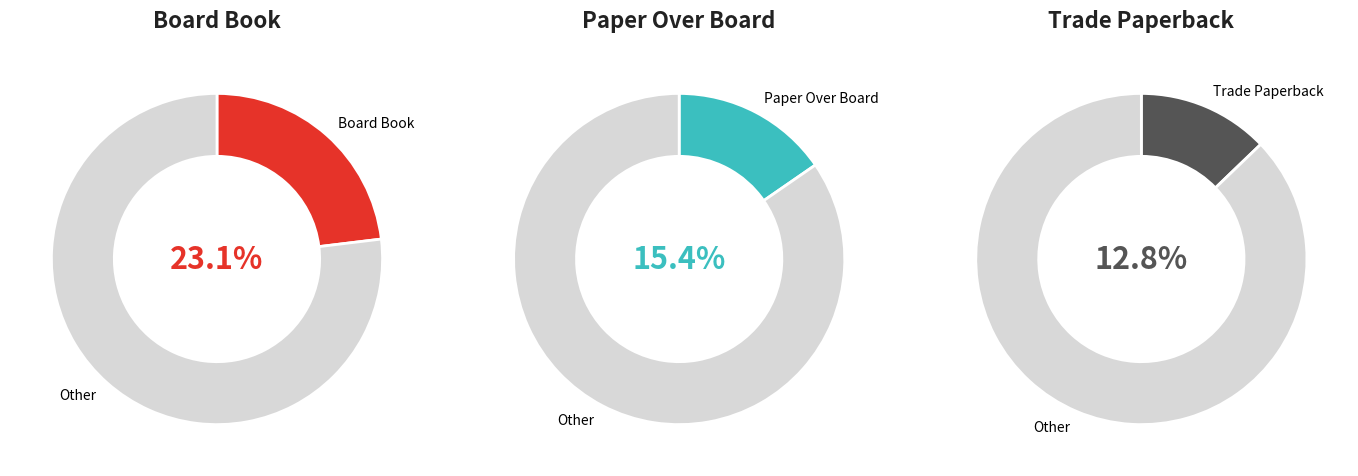

To the nearest percent, what portion does Trade Paperback represent?

13%